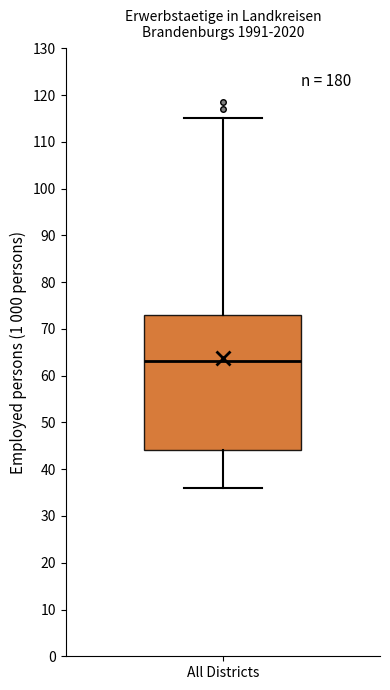

Read this box plot against the y-axis: the position of the median line, the range covered by the box, and the ends of both whiskers. The values are not printed on the chart, so give them approximately, as read against the axis.

median 63, box 44 to 73, whiskers 36 to 115